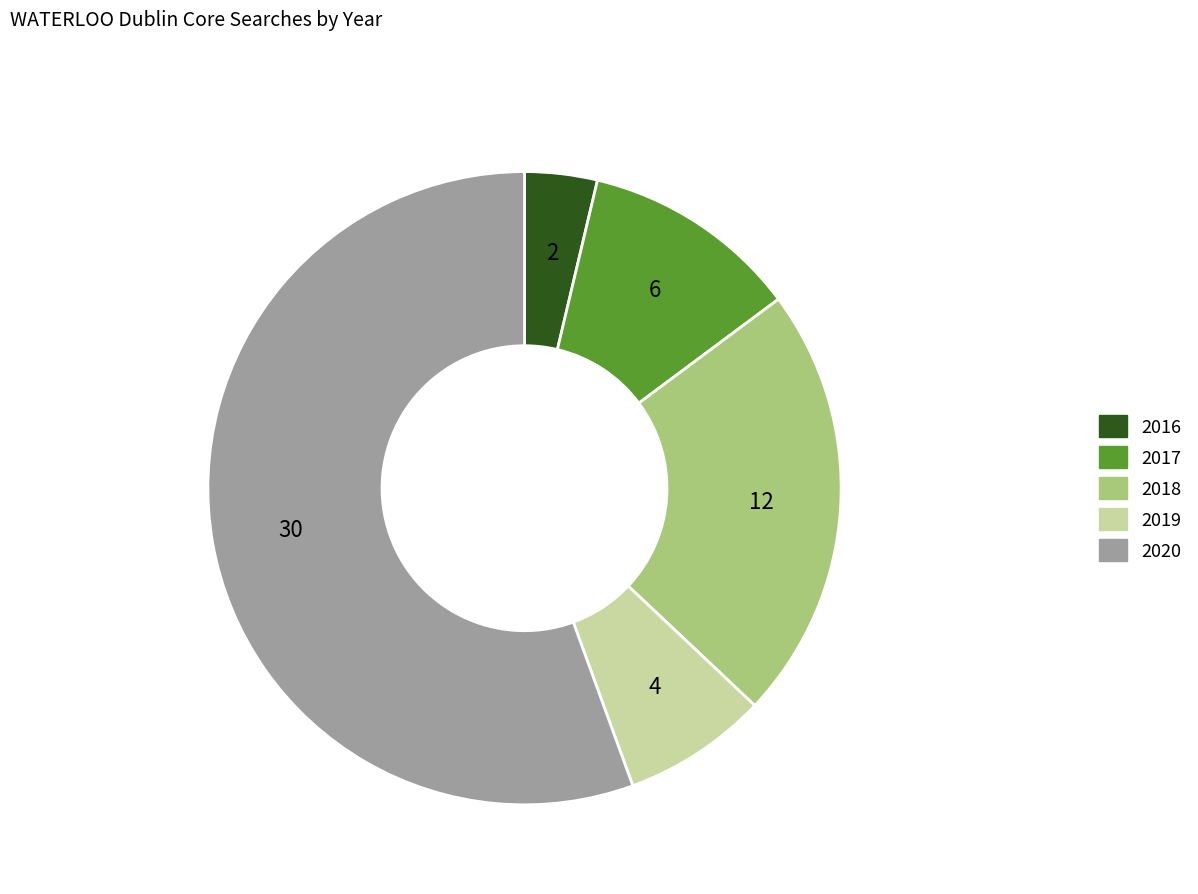

Count the number of slices in the pie.

5